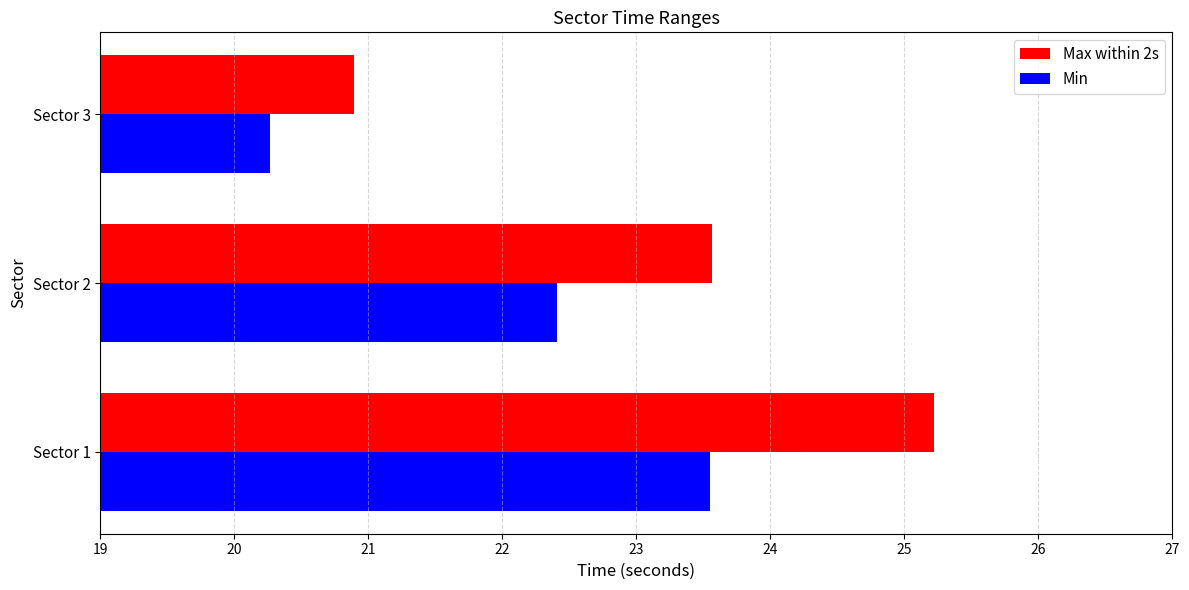

How many values in the Max within 2s series are below 23?

1